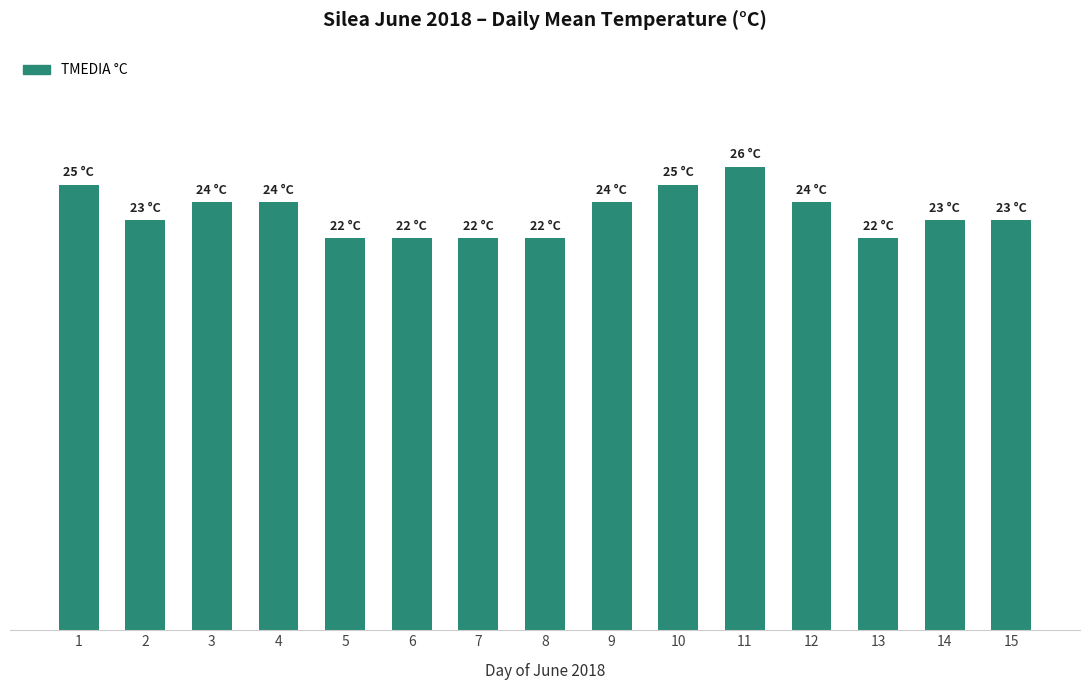

True or false: the data shows 22 at 8.

True